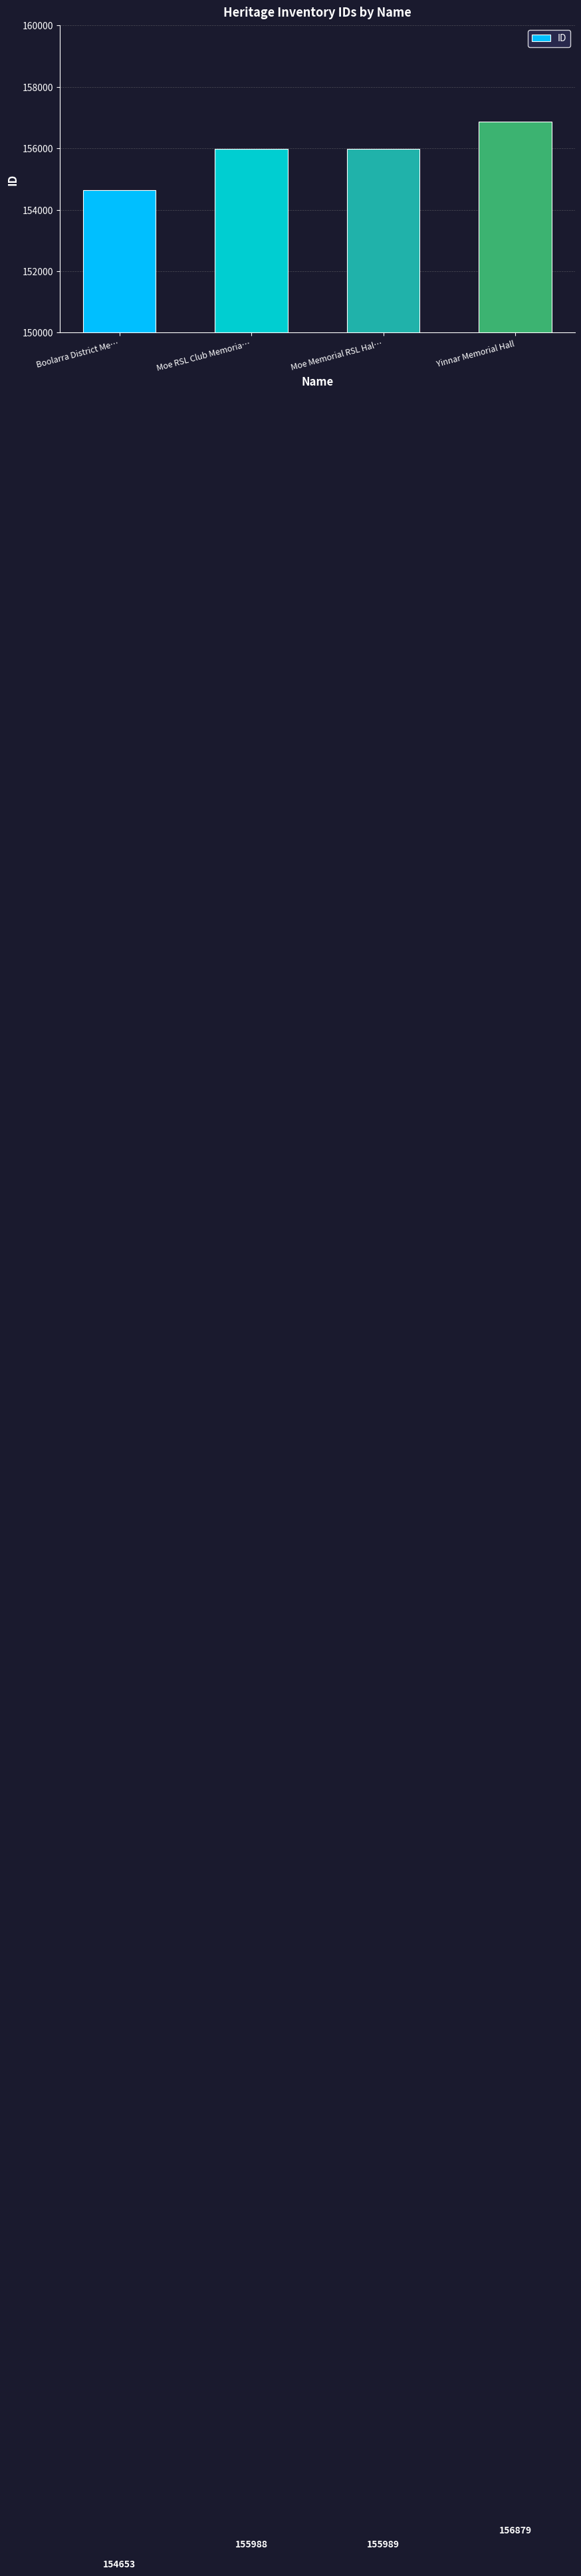

Where is the data nearest to the value 155766?

Moe RSL Club Memoria…